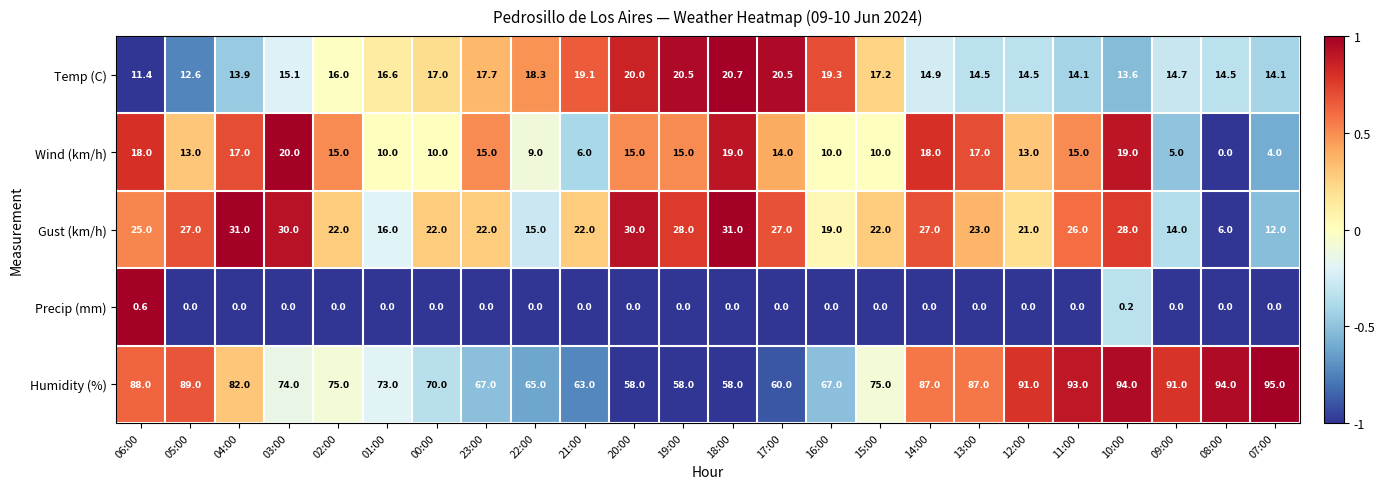

What is the sum of the Gust (km/h) values at 20:00 and 15:00?

52.0